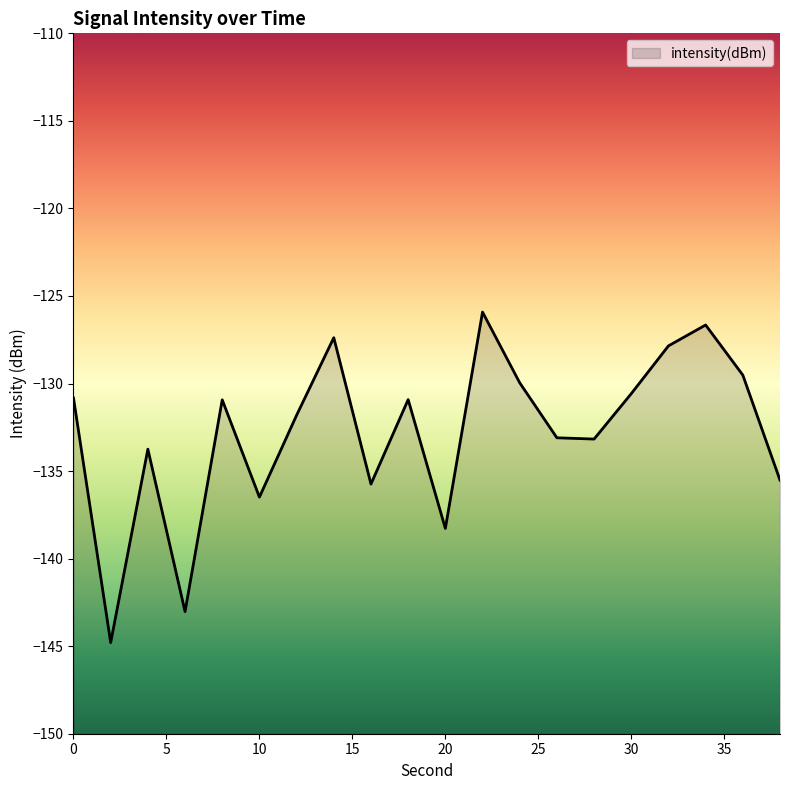

At which label does the data first exceed -130?

14